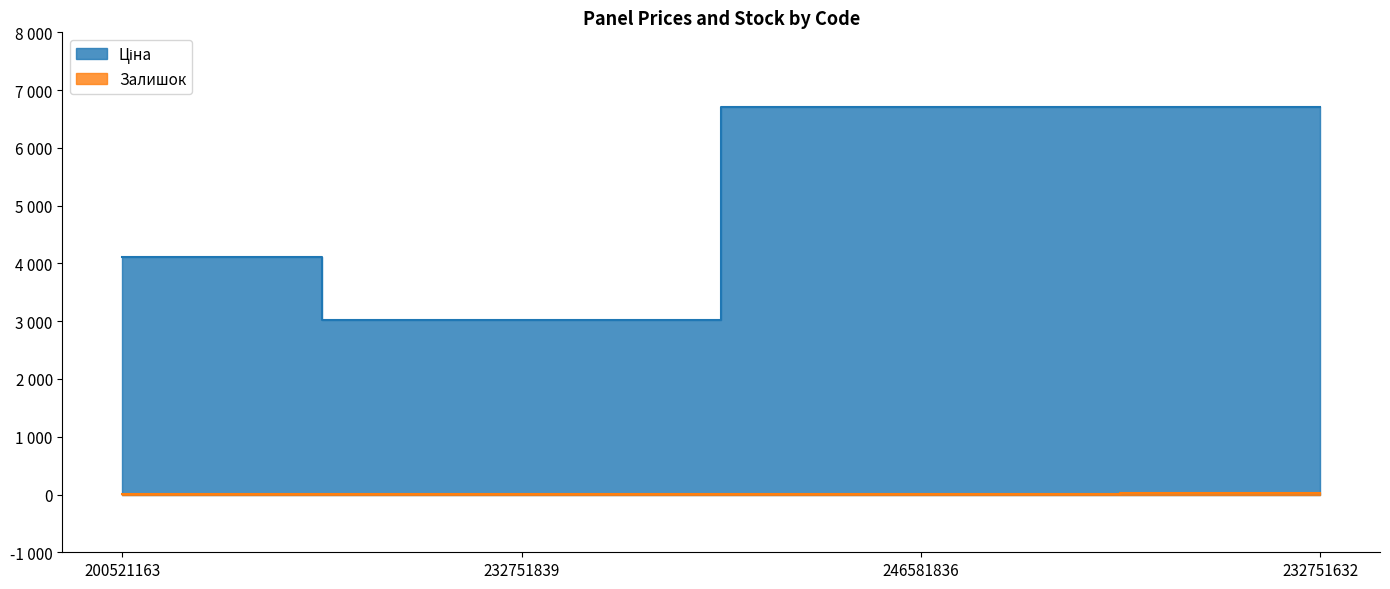

Between 246581836 and 200521163, which is larger?

246581836